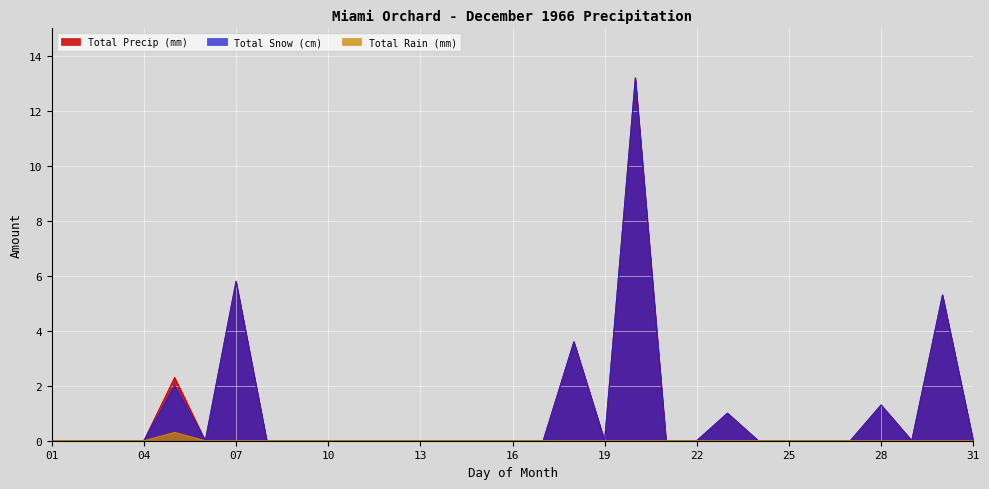

How many interior local peaks does the Total Snow (cm) series have?

7